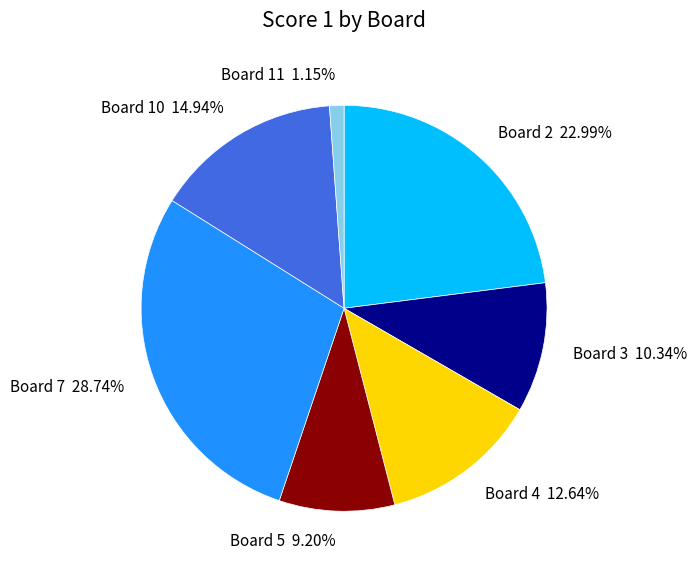

Which slice is the largest?

Board 7 28.74%